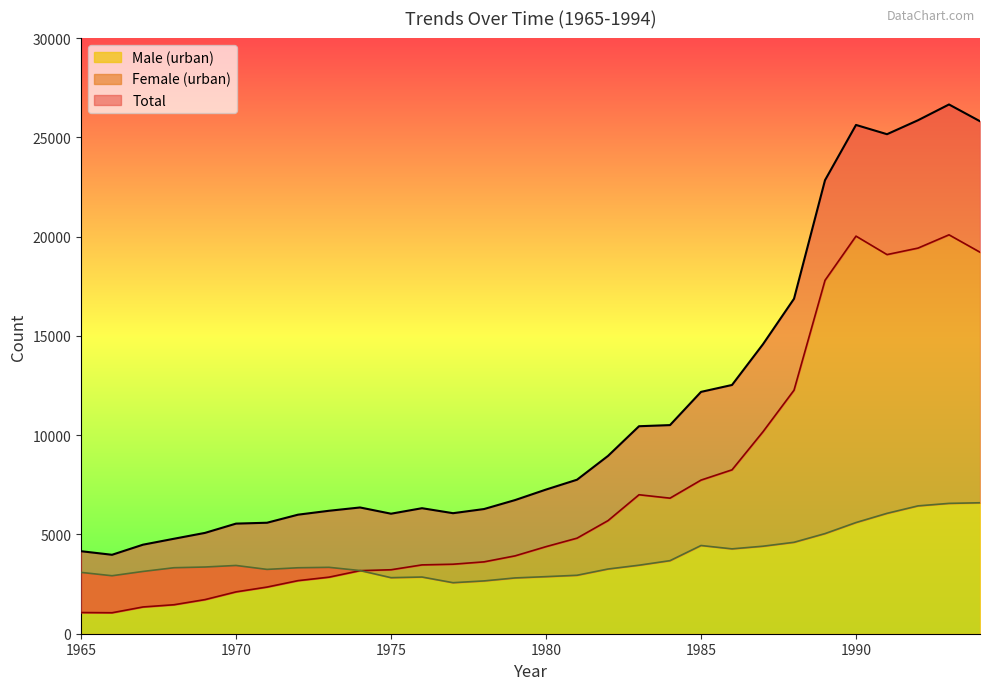

True or false: Male (urban) has a value of 3438 at 1970.

True